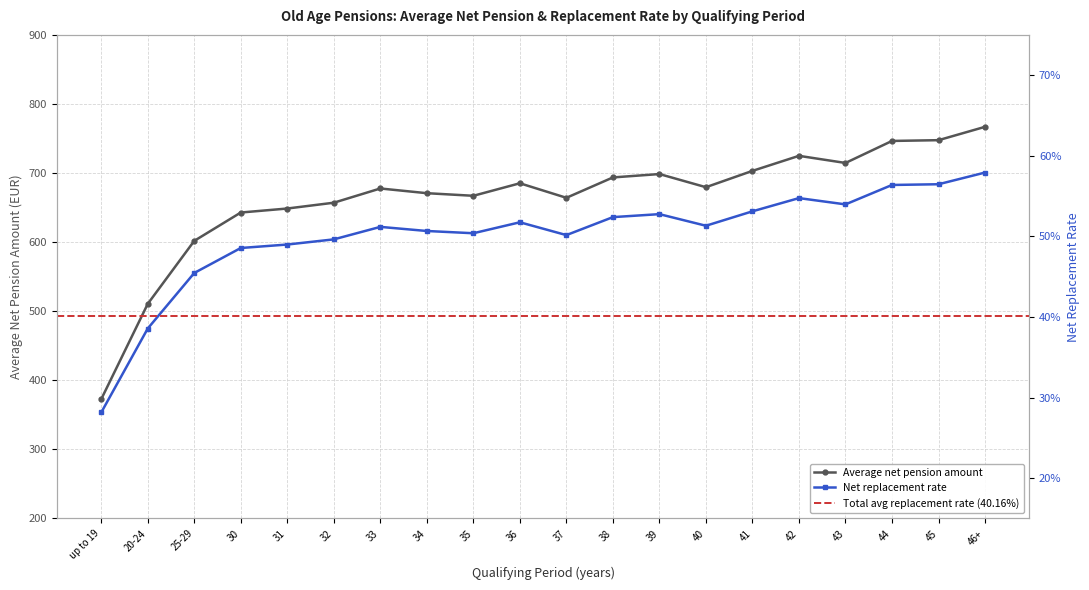

At 36, list the series in order from smallest to largest.

Net replacement rate, Average net pension amount